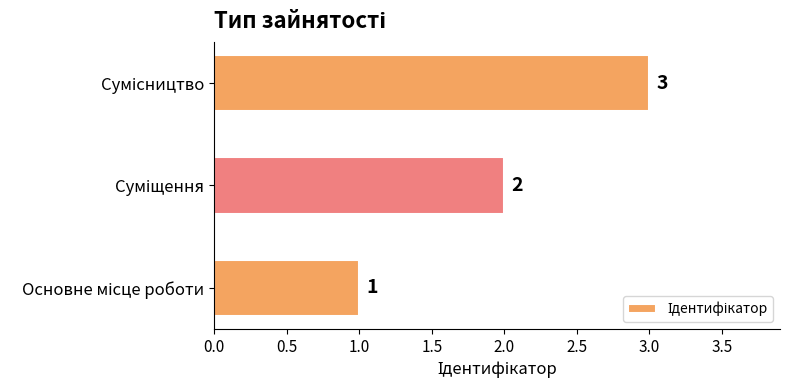

What is the greatest value displayed?

3